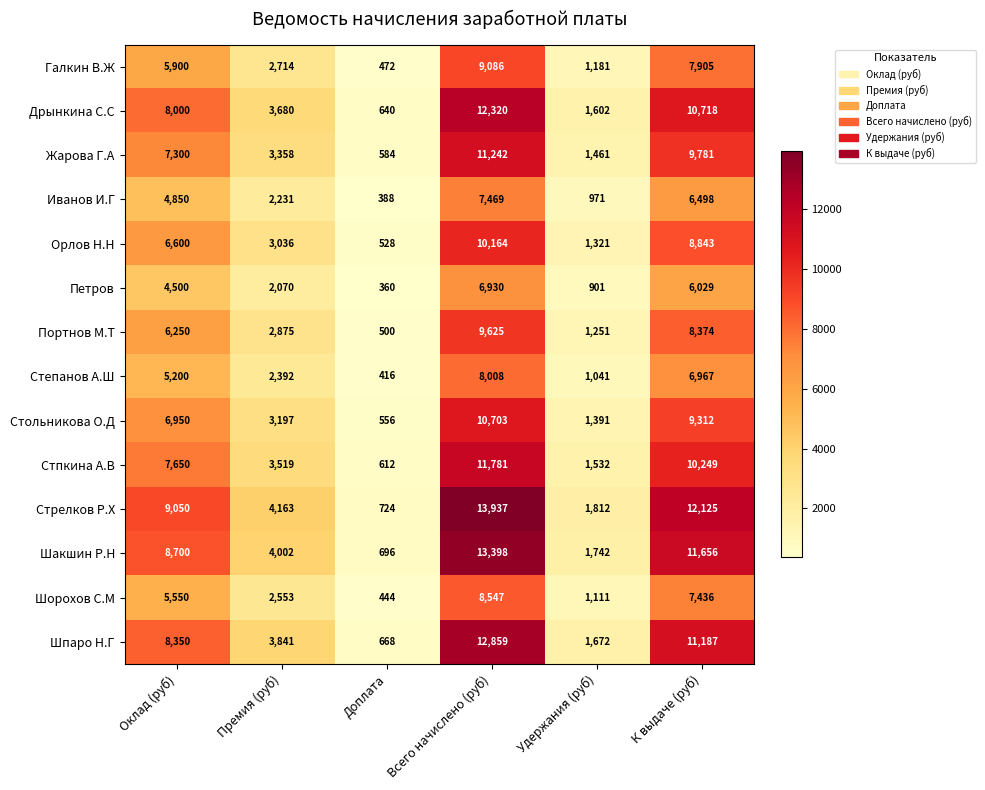

Which series has the largest total across all categories?

Стрелков Р.Х